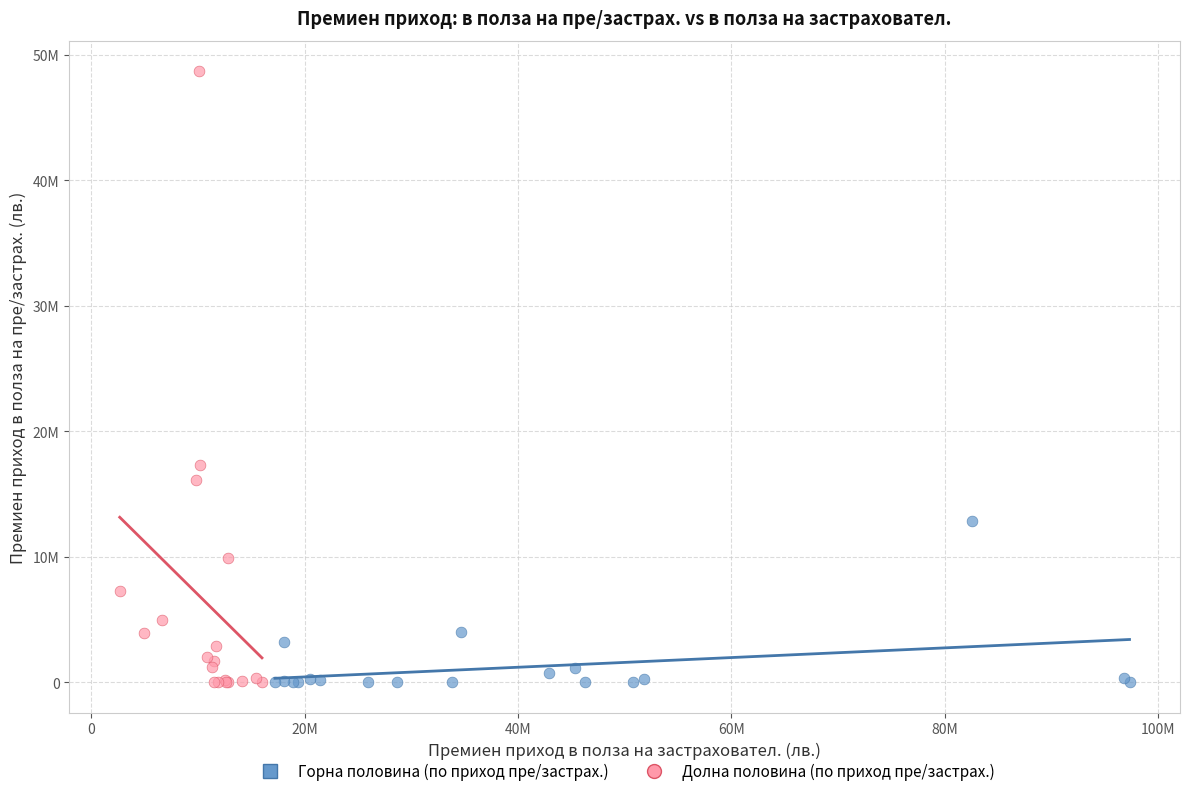

What are all the series names shown in the legend?

Горна половина (по приход пре/застрах.), Долна половина (по приход пре/застрах.)